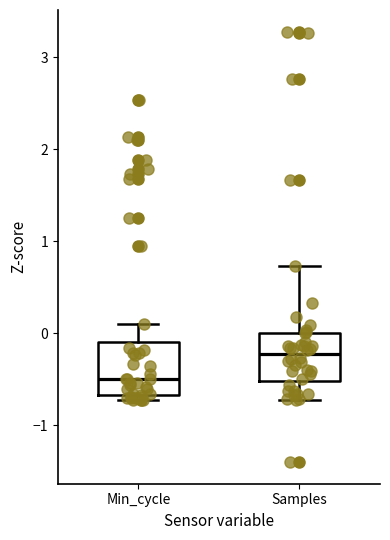

Reading left to right, transcribe this box plot: for each box, give where its median line is, the range the box spans, and where its two whiskers end, as read against the y-axis. The values are not printed on the chart, so give them approximately, as read against the axis.

Min_cycle: median -0.5, box -0.7 to -0.1, whiskers -0.7 (just below the box's lower edge) to 0.1
Samples: median -0.2, box -0.5 to 0.0, whiskers -0.7 to 0.7